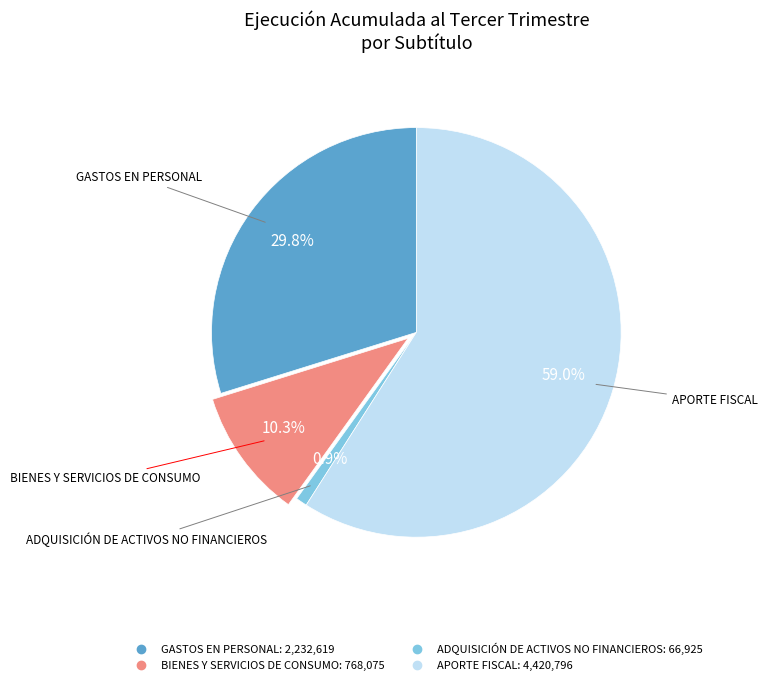

To the nearest percent, what percentage of the pie is BIENES Y SERVICIOS DE CONSUMO?

10%